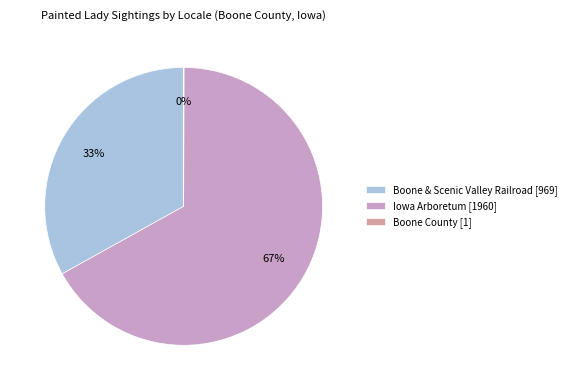

True or false: Iowa Arboretum [1960] accounts for 67% of the total.

True